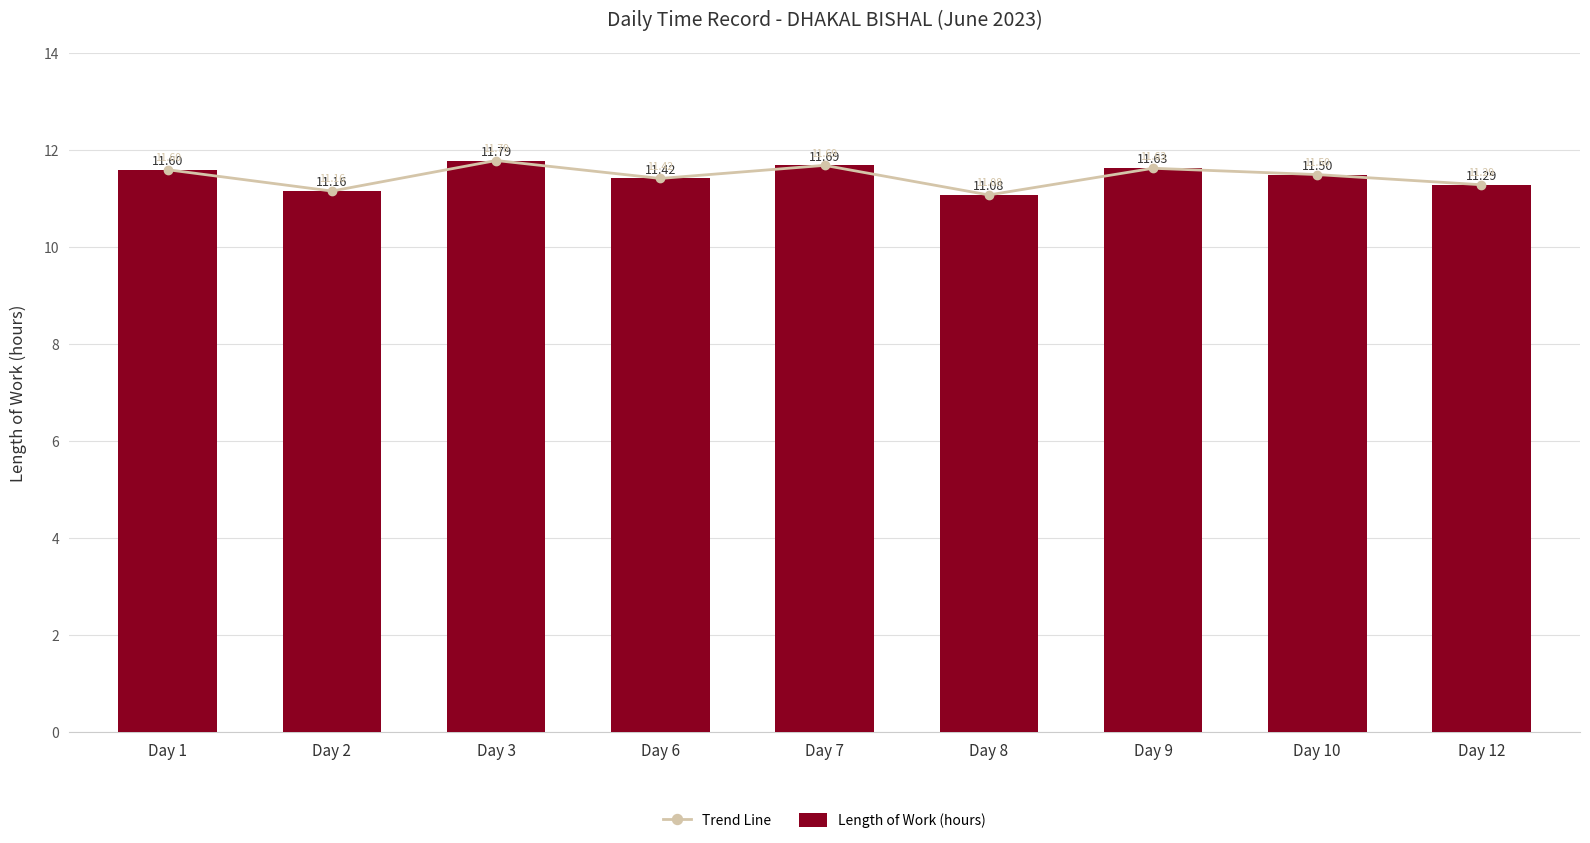

Is the value of Length of Work (hours) at Day 3 greater than the value of Trend Line at Day 12?

Yes